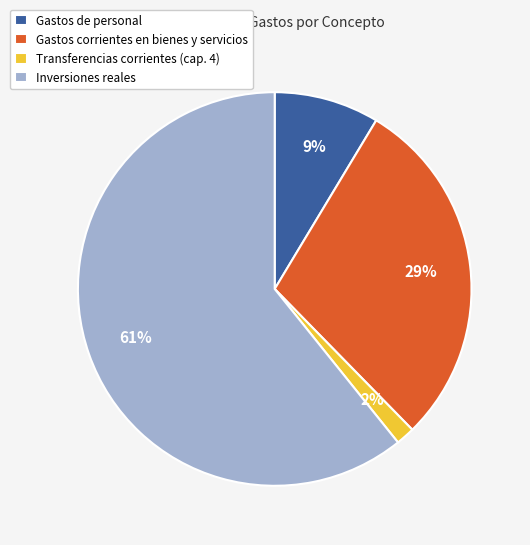

To the nearest percent, what is the average slice percentage?

25%